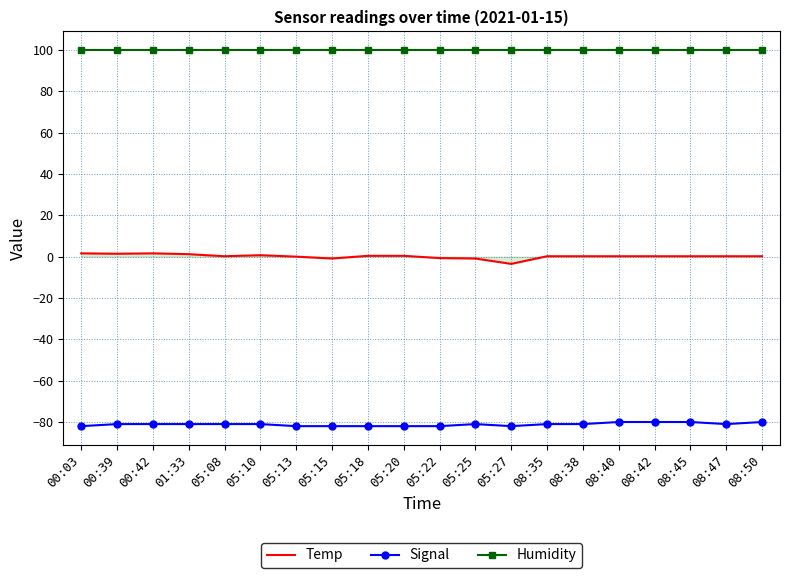

List the series in order of their overall mean, highest first.

Humidity, Temp, Signal